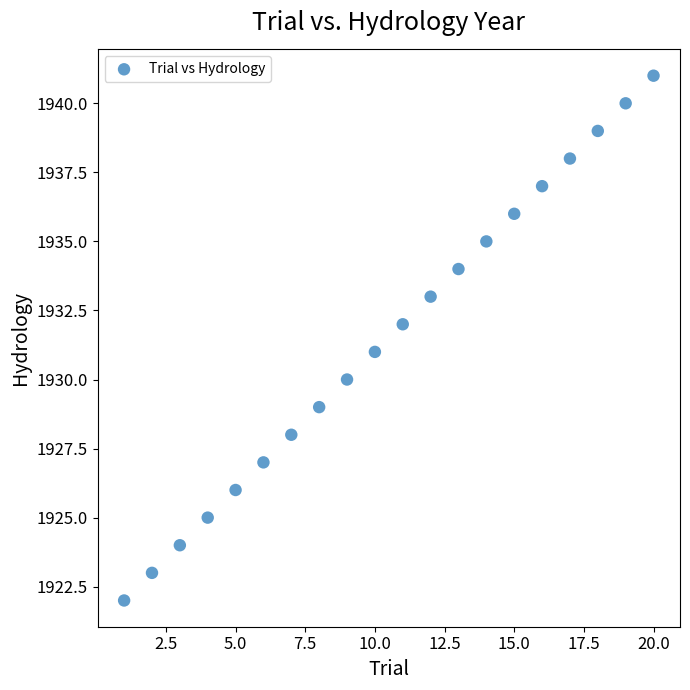

What is the range of X values (max minus min)?

19